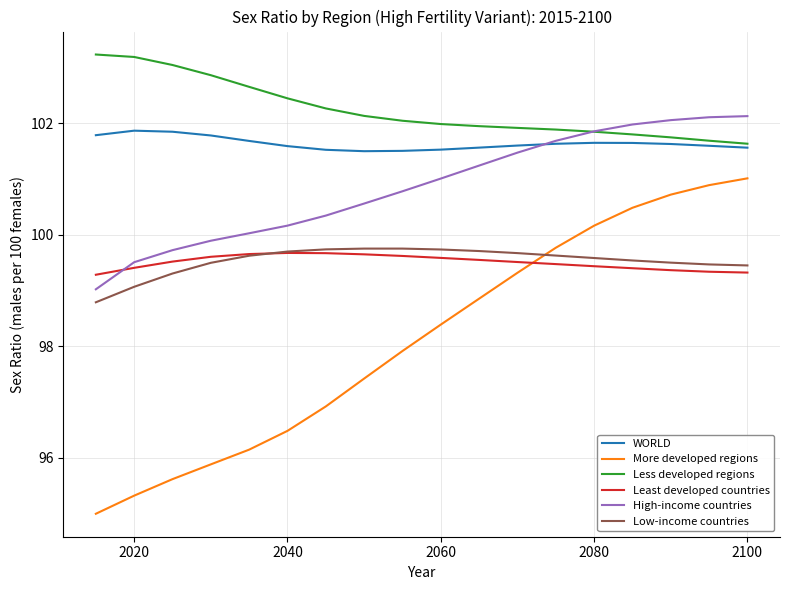

Which series has the widest spread of values?

More developed regions